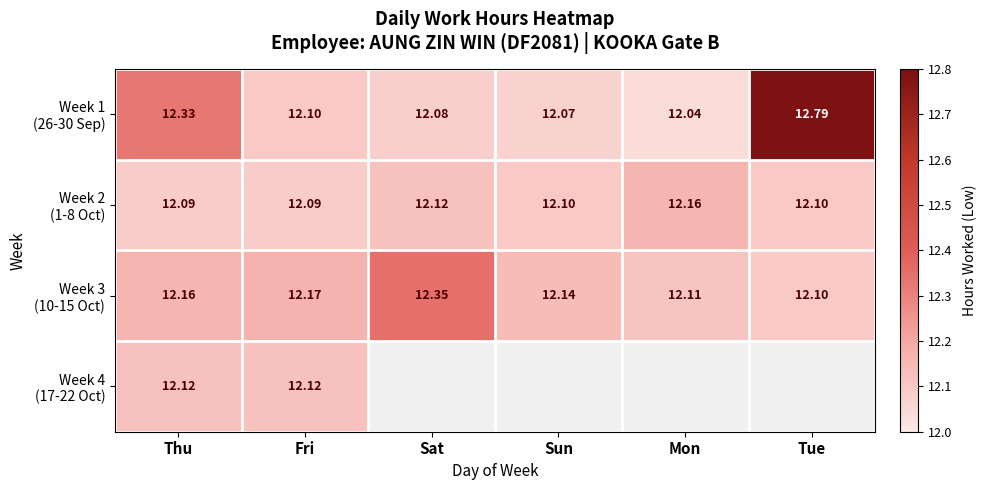

Is the value of Week 3 (10-15 Oct) at Sat greater than the value of Week 1 (26-30 Sep) at Mon?

Yes